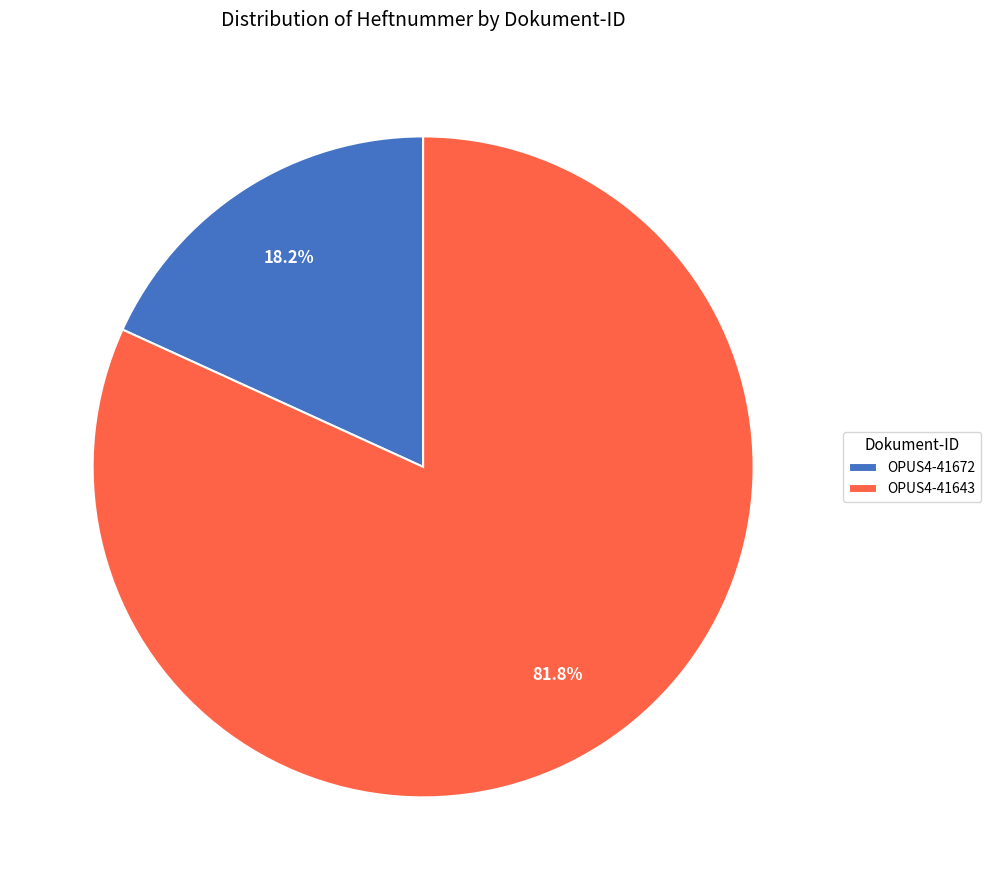

To the nearest percent, what is the average slice percentage?

50%